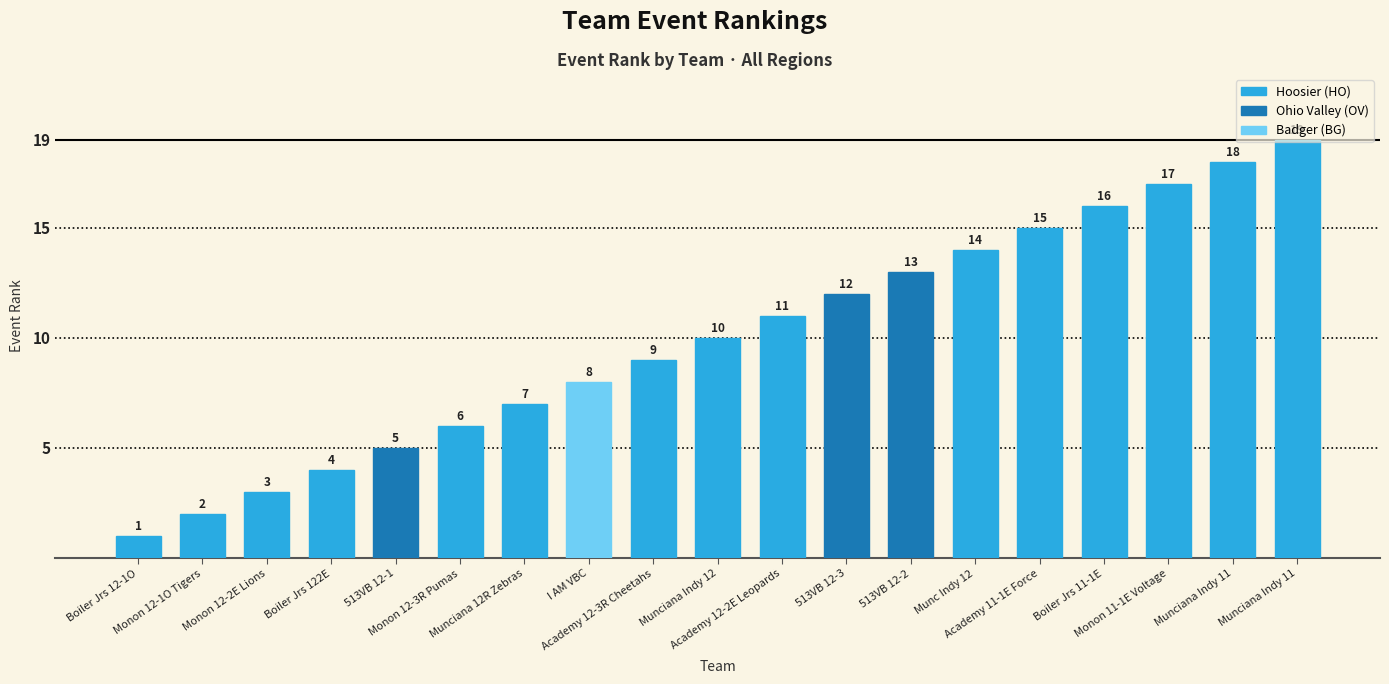

How many data points does each series have?

19